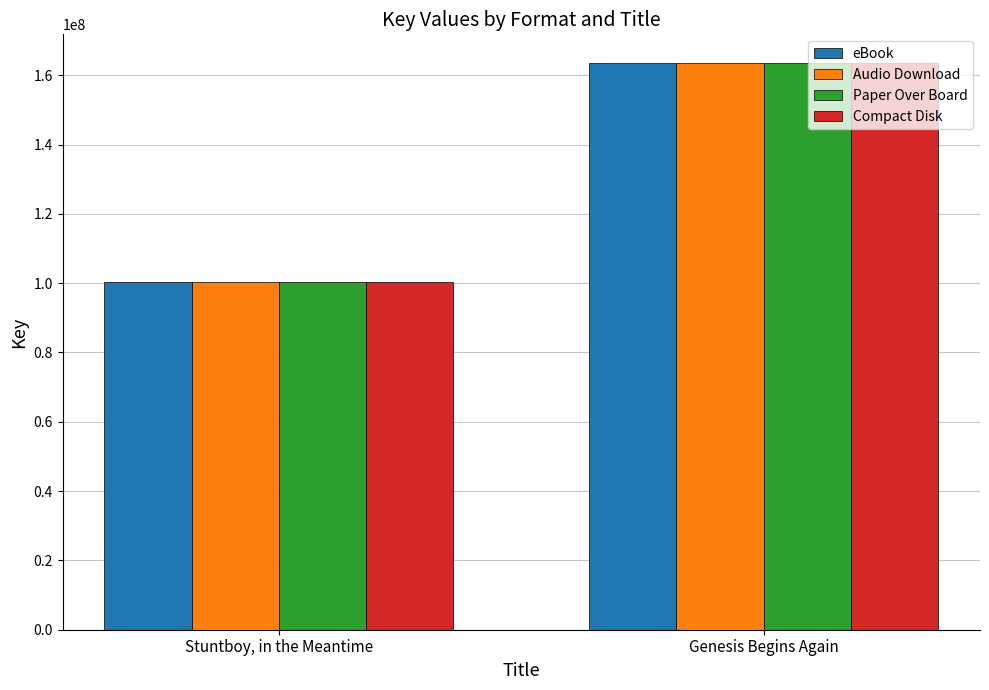

How many bars are there in each group?

4